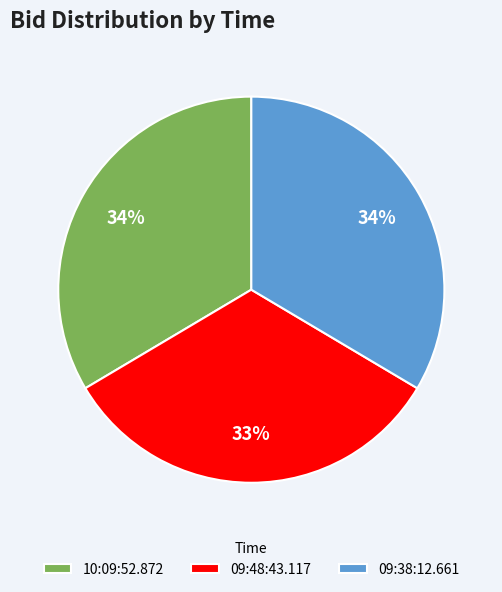

Combined, do 09:48:43.117 and 10:09:52.872 account for over 50%?

Yes